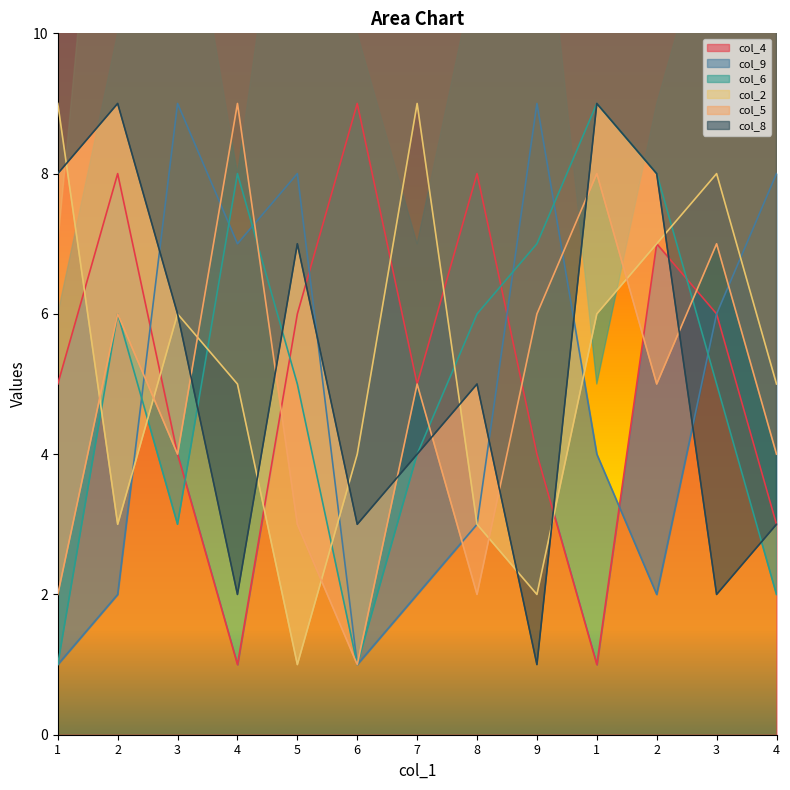

How many lines are shown in the chart?

6